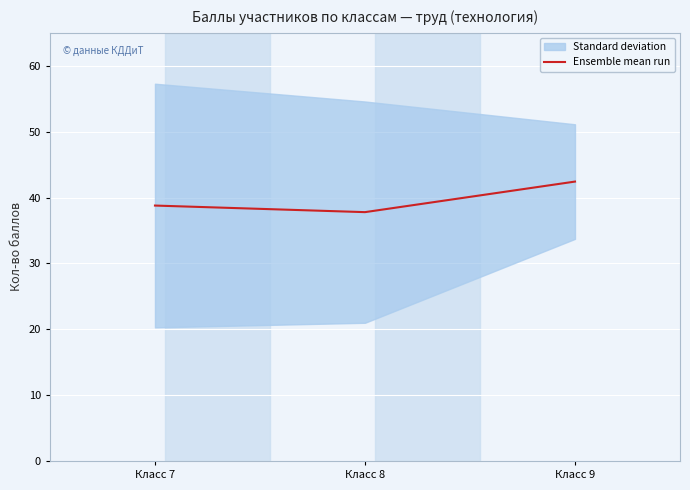

The value at Класс 9 is 42.4. True or false?

True